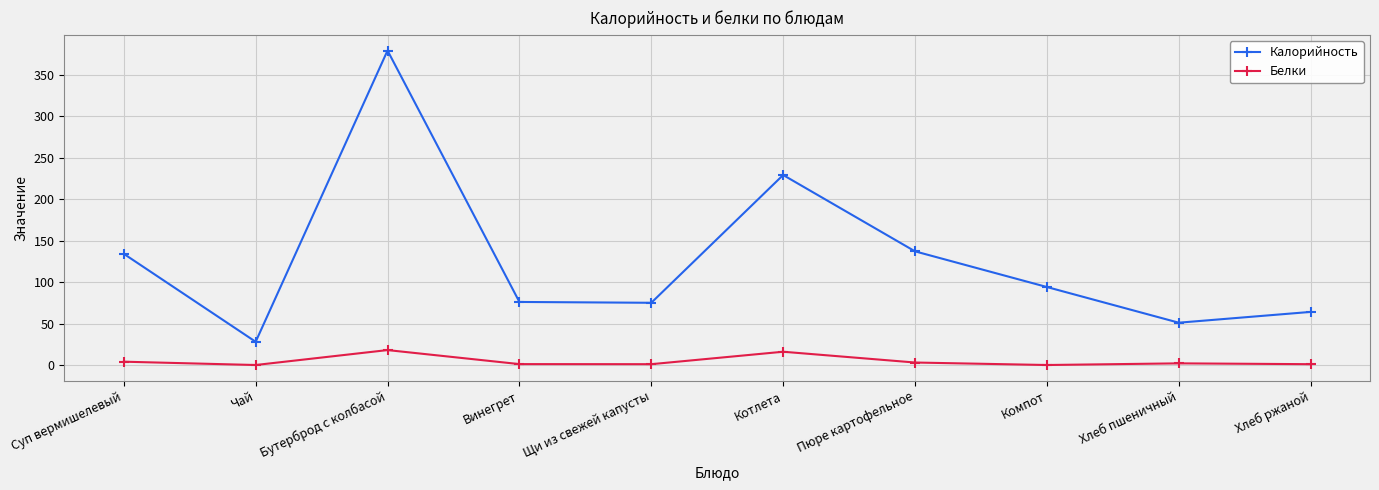

What is the sum of the Белки values at Хлеб пшеничный and Хлеб ржаной?

3.0